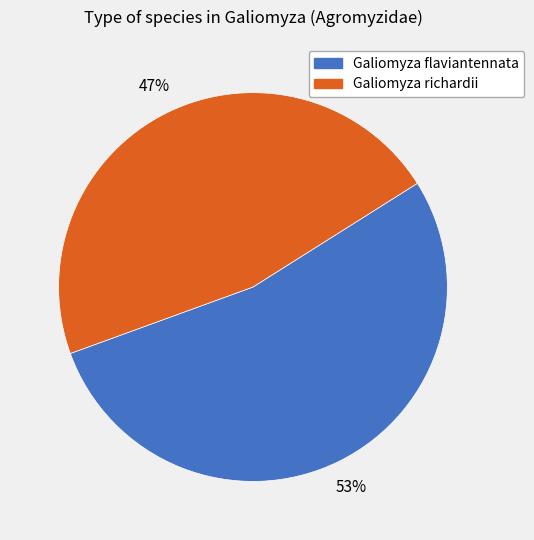

Is the sum of Galiomyza richardii and Galiomyza flaviantennata greater than half?

Yes